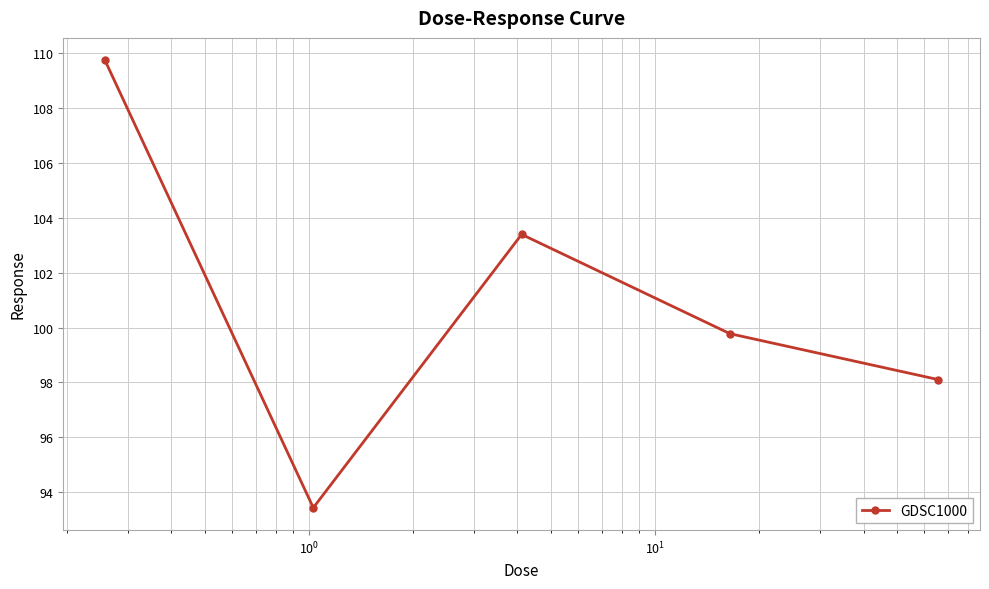

How many values exceed 99?

3